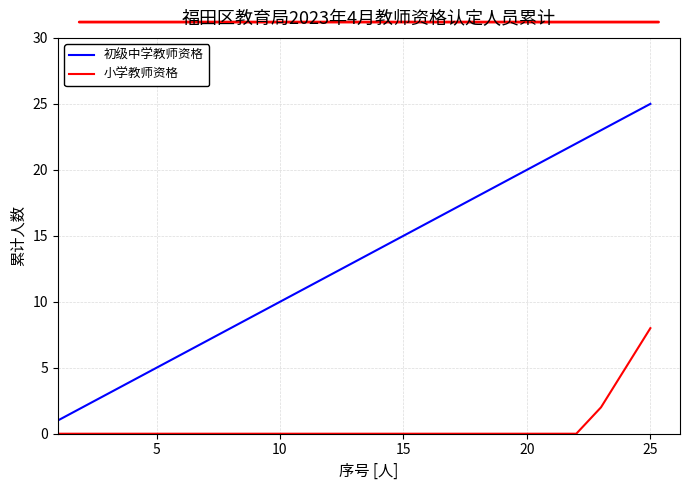

Does the chart display data point markers on the line(s)?

No